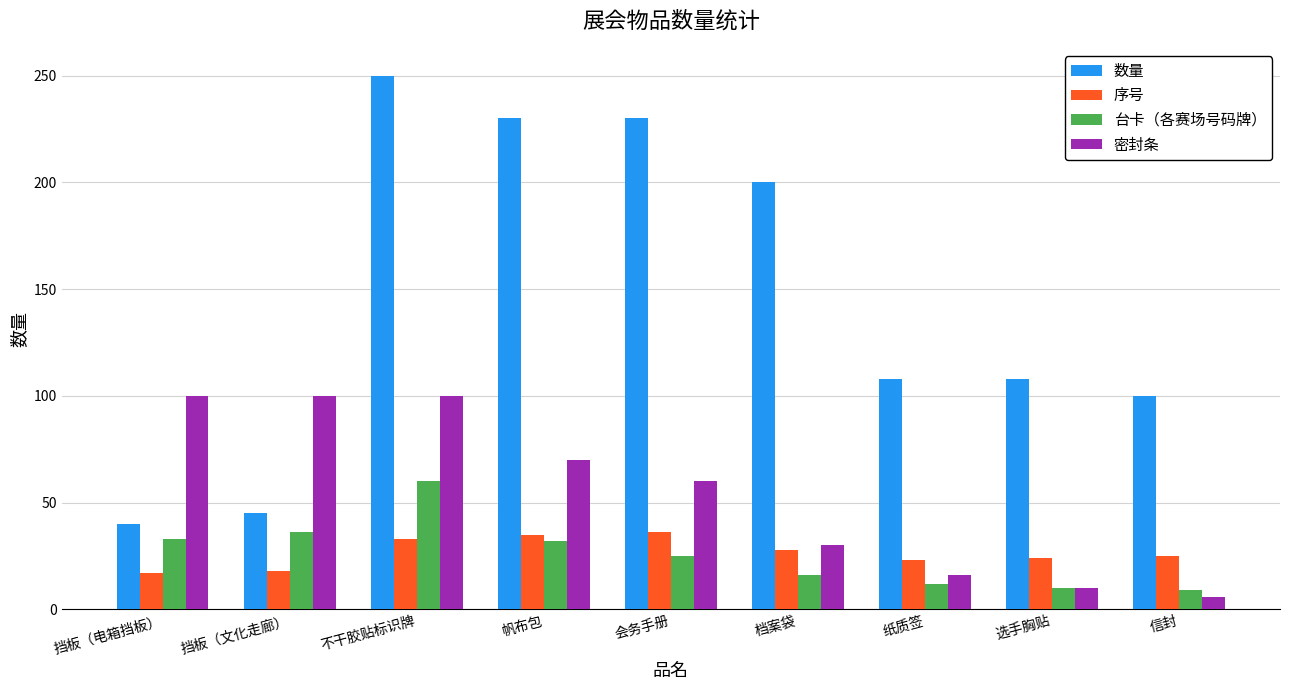

Are the bars horizontal?

No